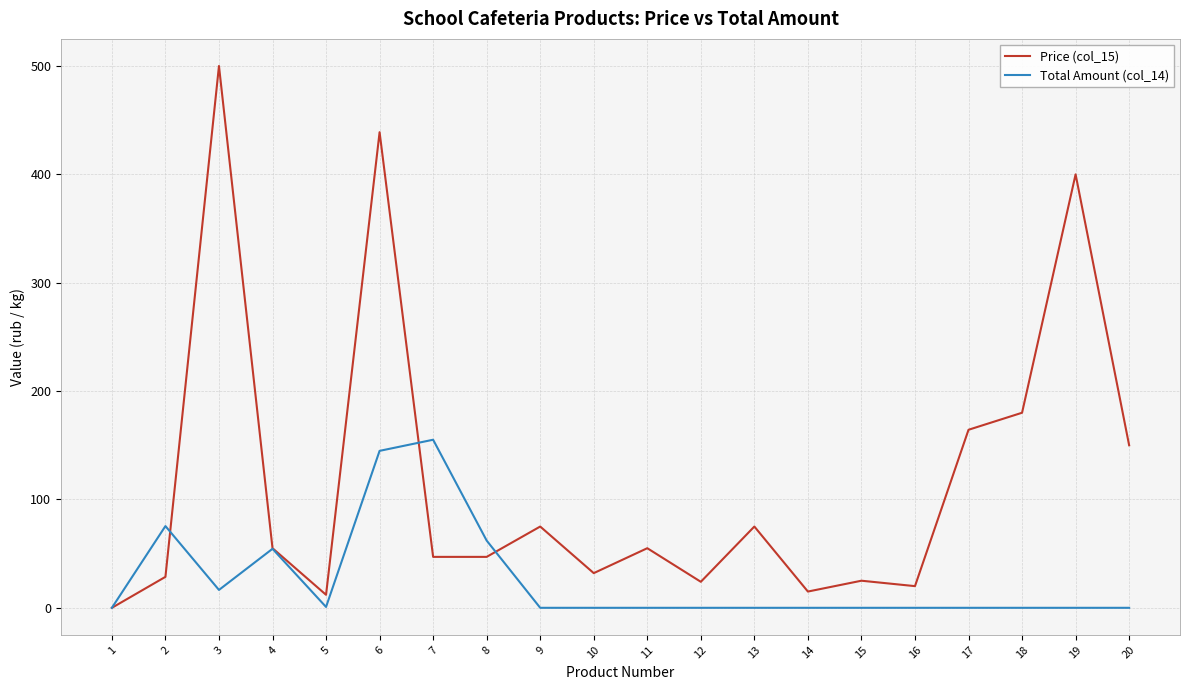

Does the chart display data point markers on the line(s)?

No